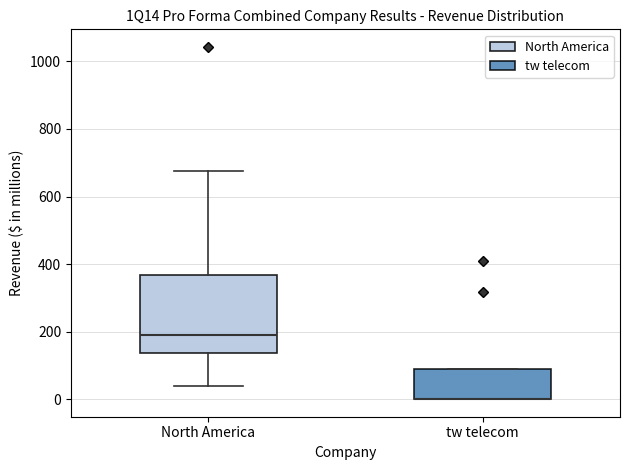

Reading left to right, read every box against the y-axis: the position of its median line, the range the box covers, and the ends of its whiskers. The values are not printed on the chart, so give them approximately, as read against the axis.

North America: median 180, box 140 to 360, whiskers 40 to 680
tw telecom: median 0 (drawn on the box's lower edge), box 0 to 100, whiskers 0 to 100